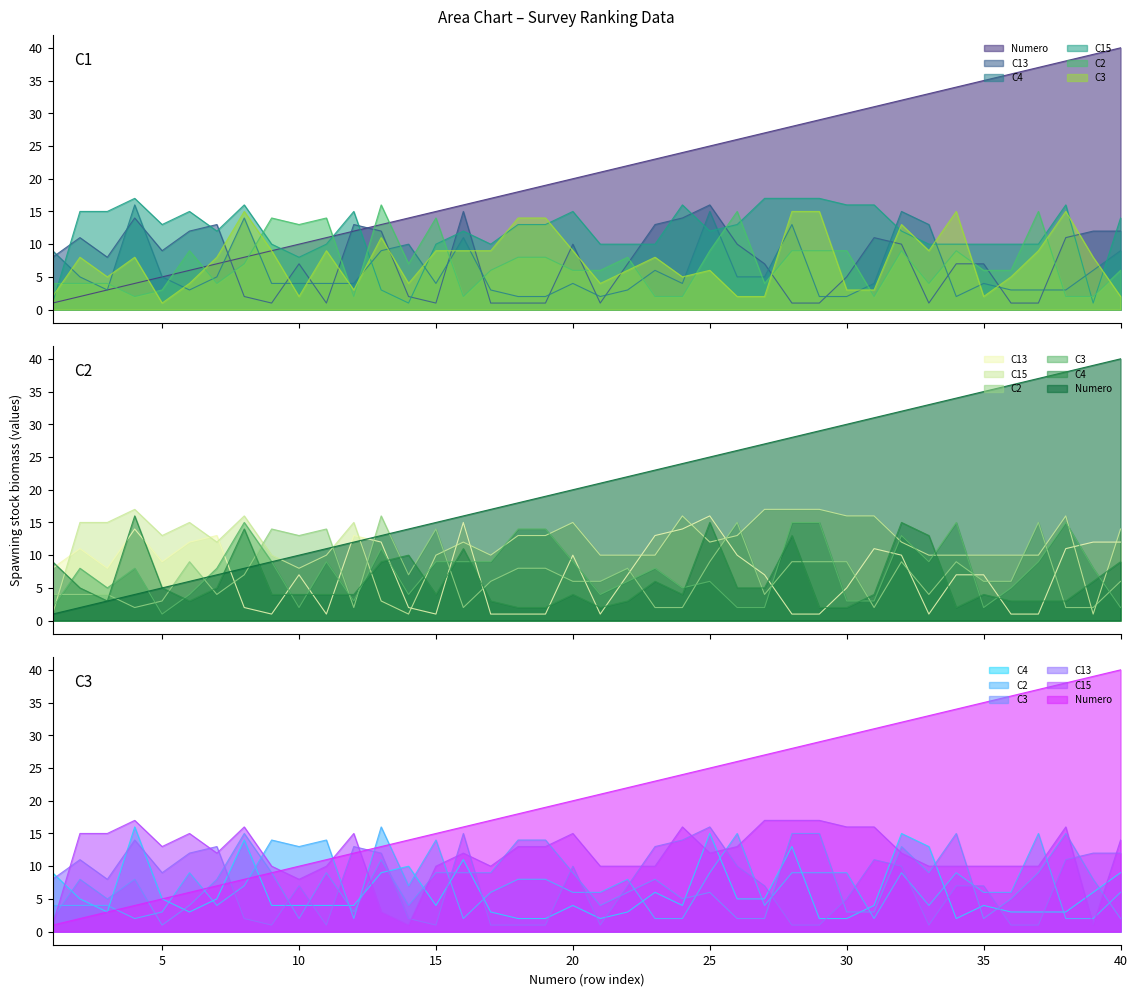

Is it true that C4 equals 5 at 2?

True